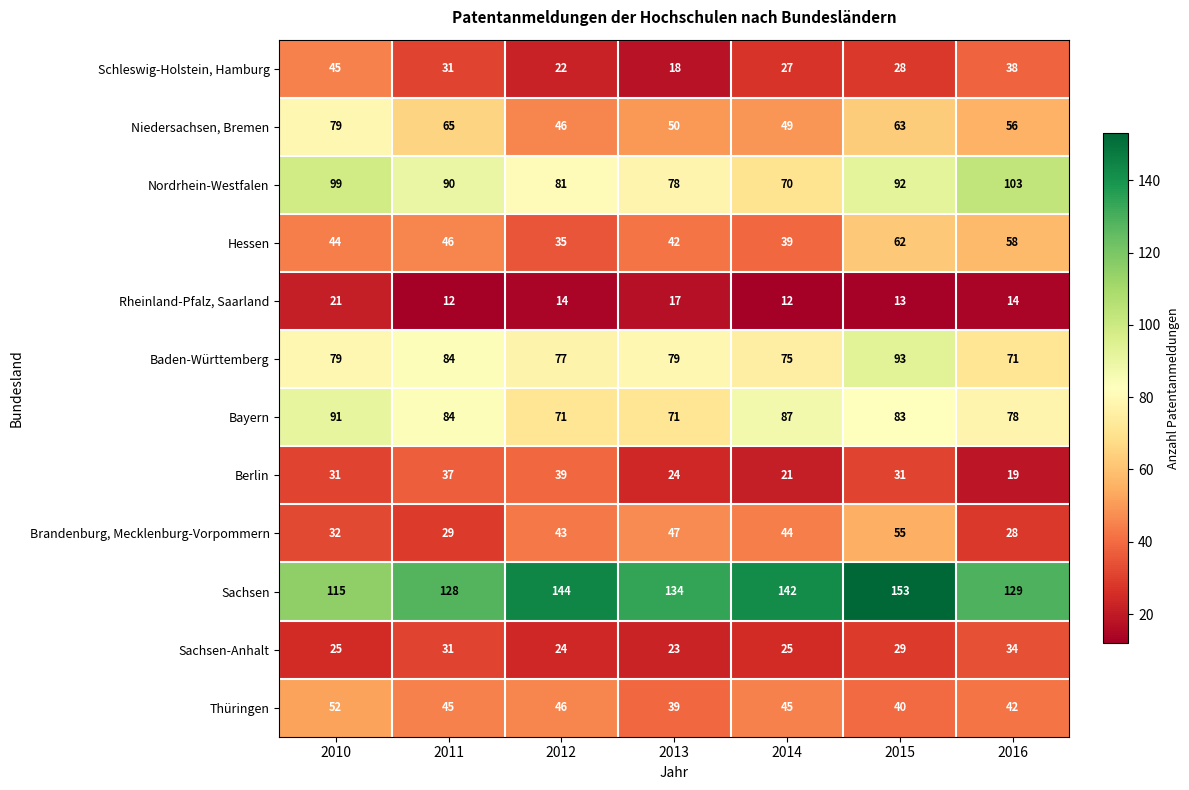

What is the maximum value for Schleswig-Holstein, Hamburg?

45